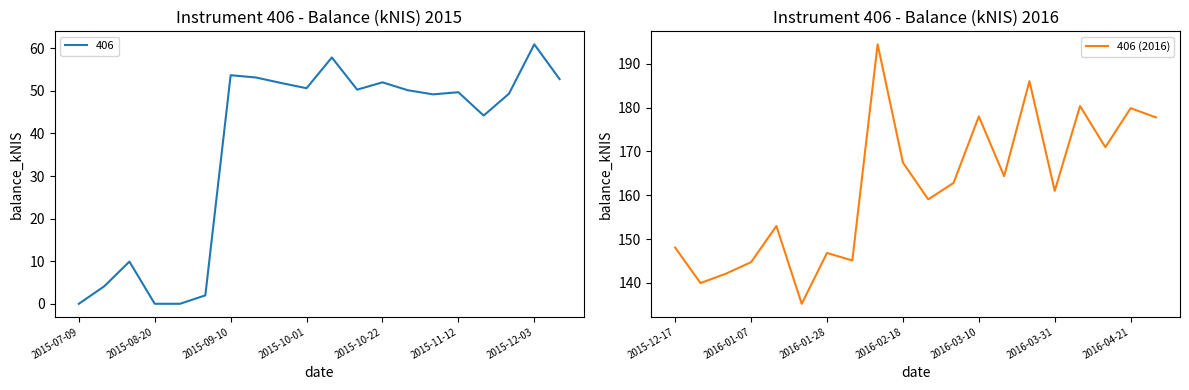

Which has a higher value, 11 or 2015-08-20?

11